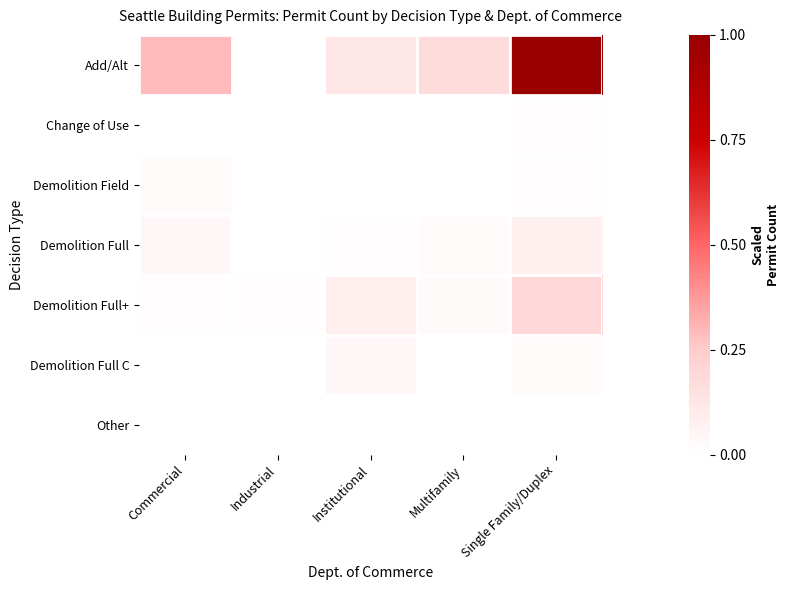

Which series has the largest range (max minus min)?

Add/Alt